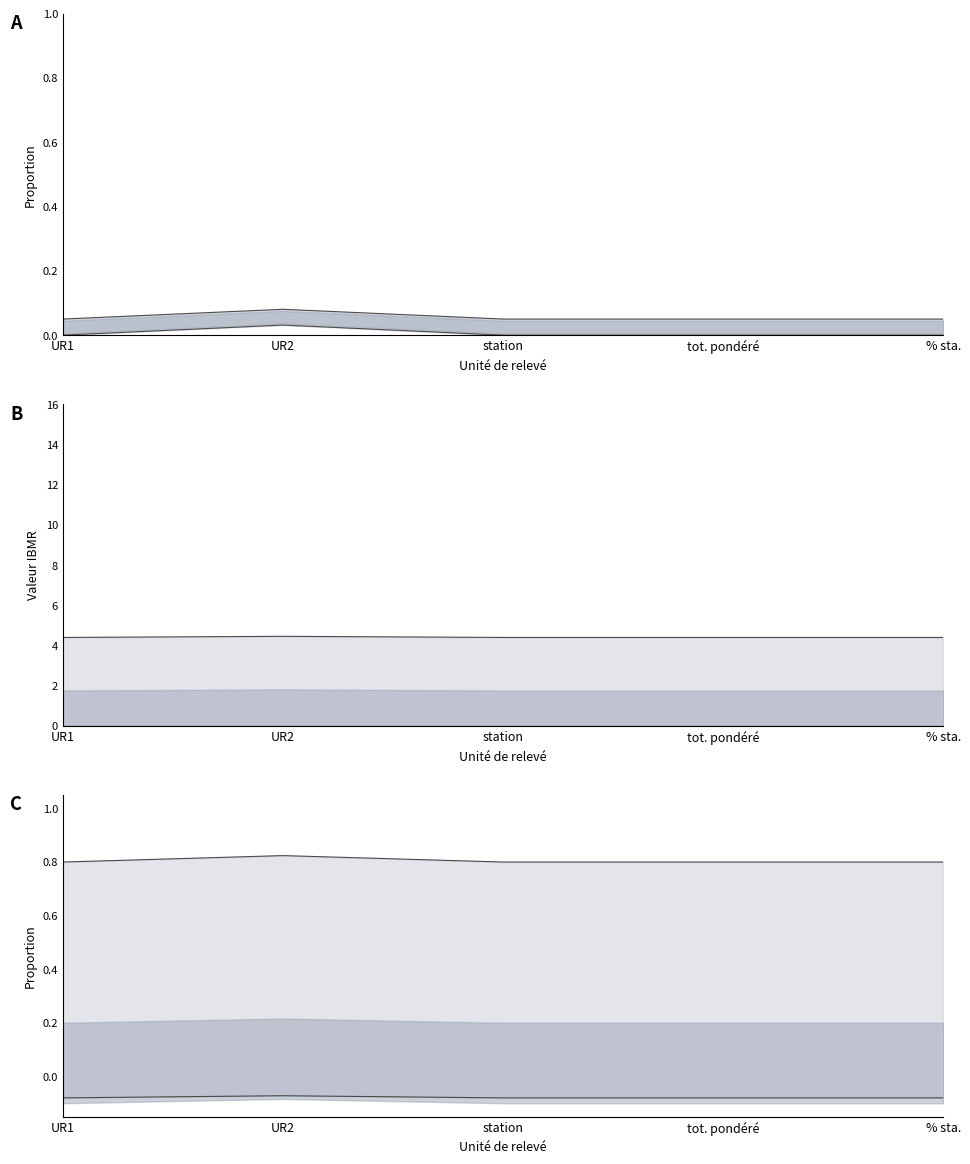

How many % bryophytes values are between 0 and 1?

5